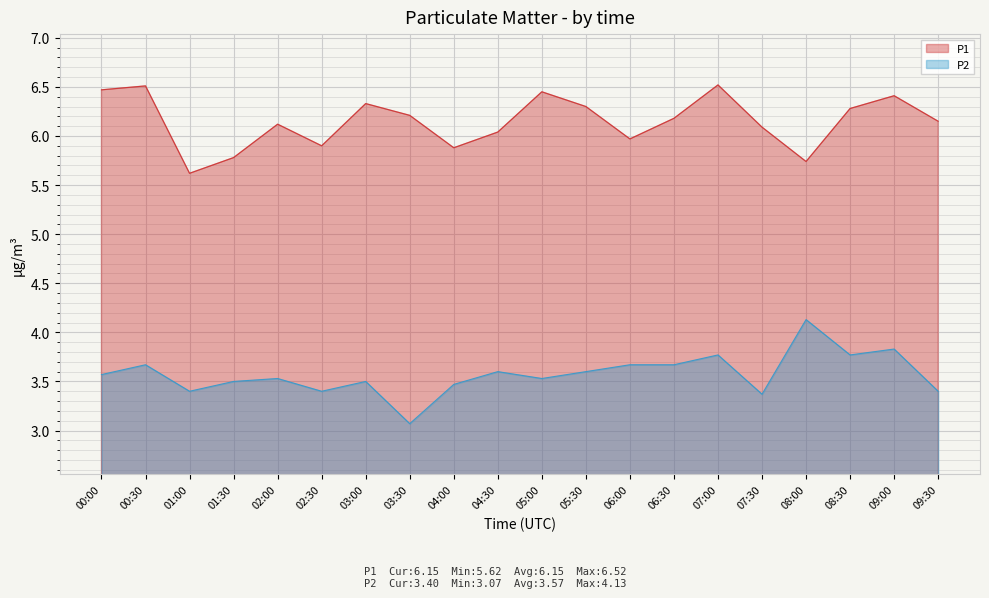

Rank the categories by P1 value from lowest to highest.

01:00, 08:00, 01:30, 04:00, 02:30, 06:00, 04:30, 07:30, 02:00, 09:30, 06:30, 03:30, 08:30, 05:30, 03:00, 09:00, 05:00, 00:00, 00:30, 07:00